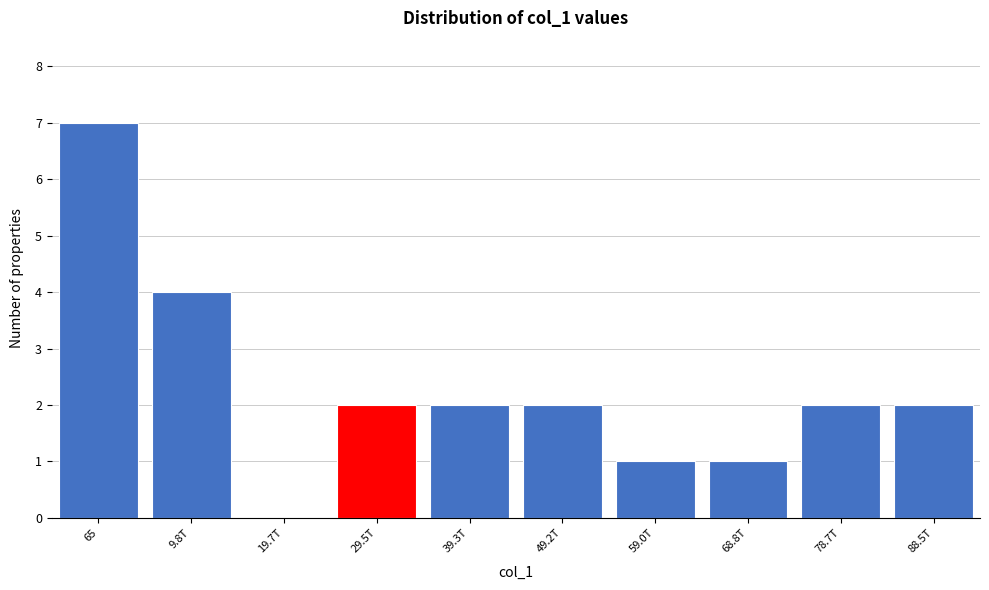

Reading left to right, what are all the values shown in this chart?

65=7	9.8T=4	19.7T=0	29.5T=2	39.3T=2	49.2T=2	59.0T=1	68.8T=1	78.7T=2	88.5T=2